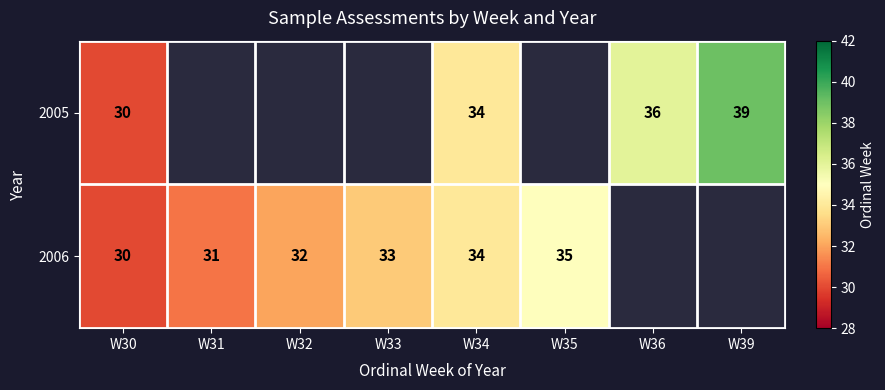

Which label corresponds to the smallest value in the chart?

W30